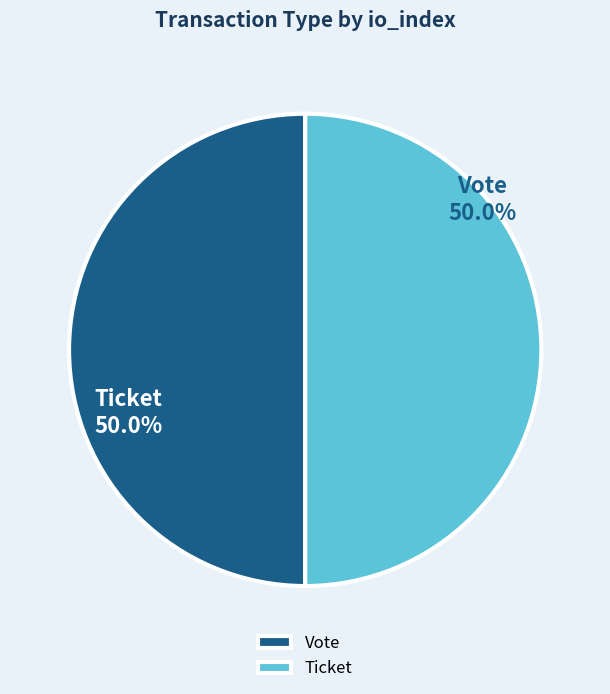

The Vote slice represents 87% of the pie. True or false?

False